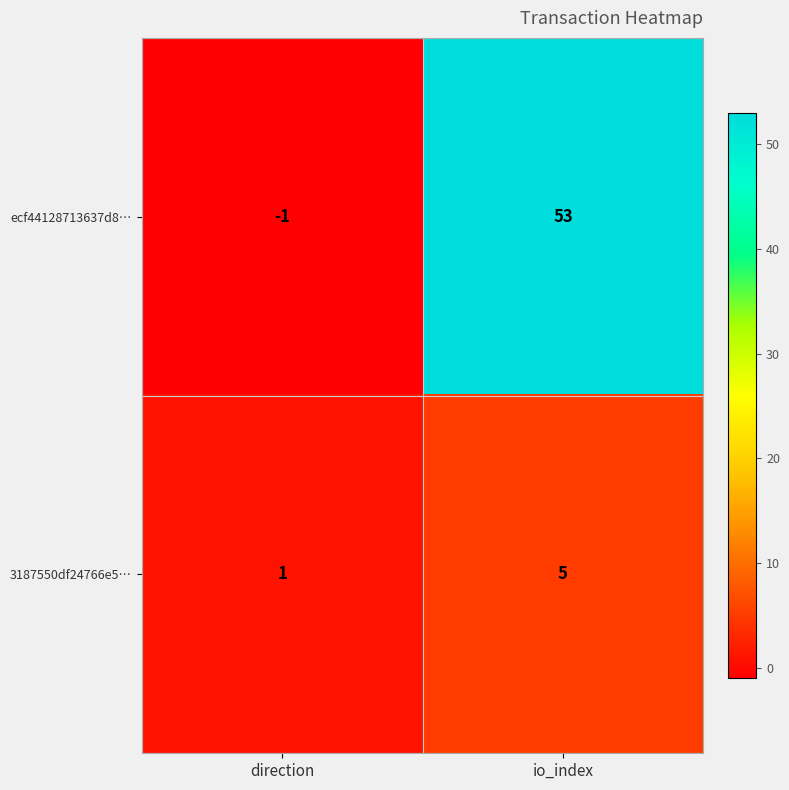

How many distinct data groups are displayed?

2